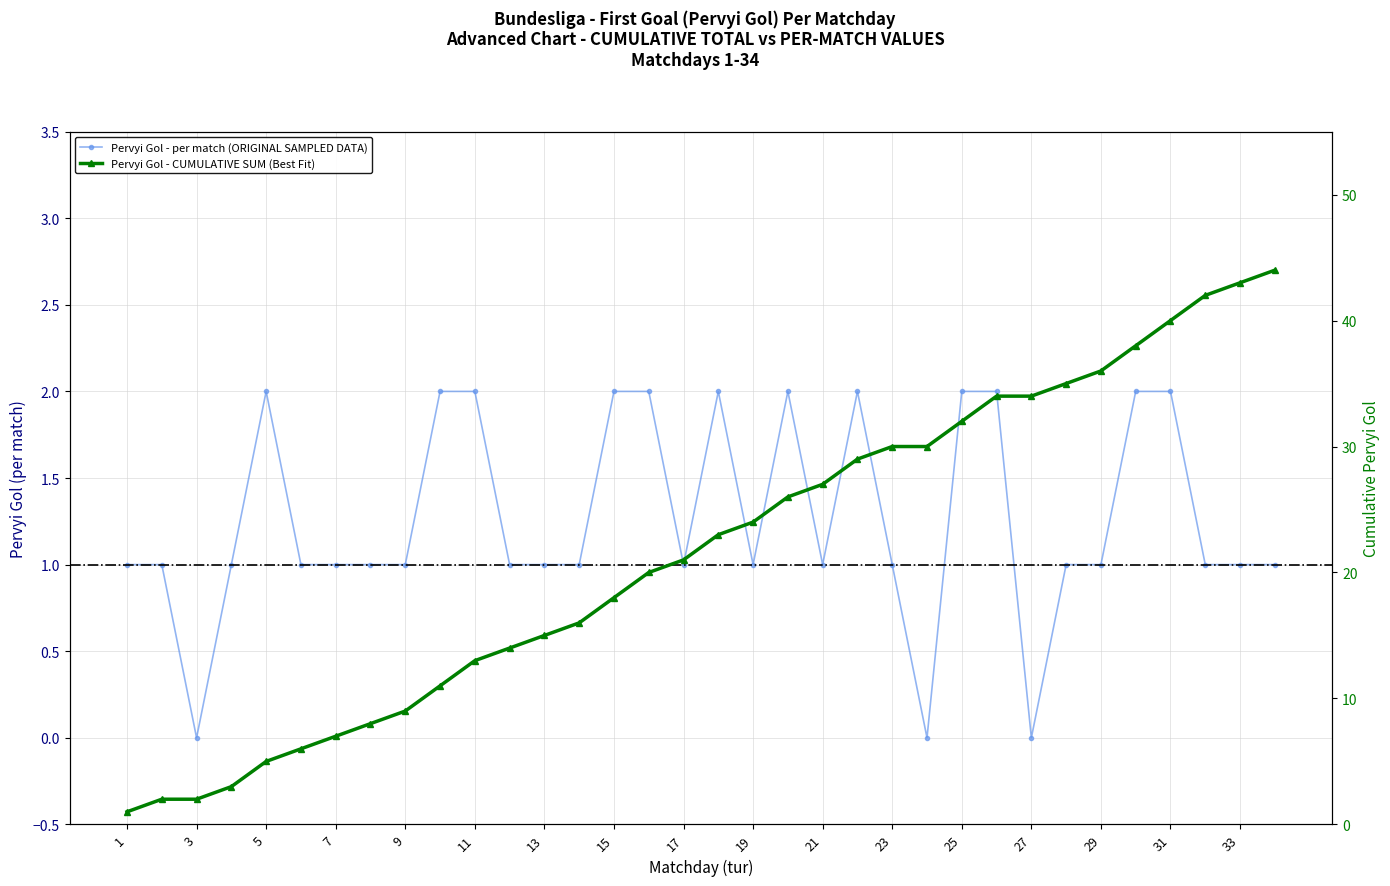

Rank the series by their maximum value, from lowest to highest.

Pervyi Gol - per match (ORIGINAL SAMPLED DATA), Pervyi Gol - CUMULATIVE SUM (Best Fit)